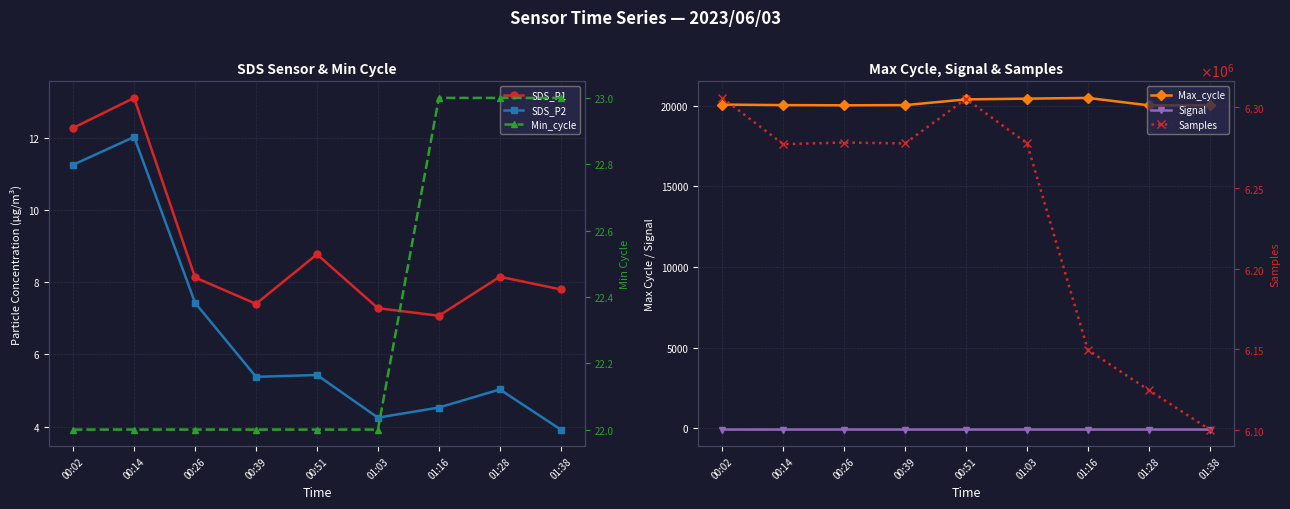

True or false: Samples has a value of 6277465.0 at 01:03.

True